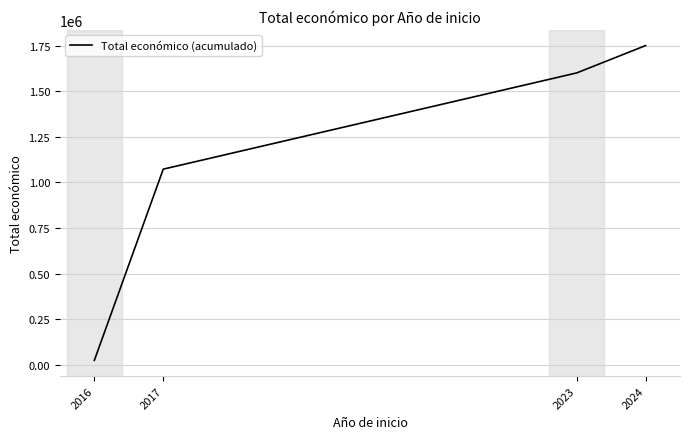

The chart shows a value of 23800 at 2016. True or false?

True